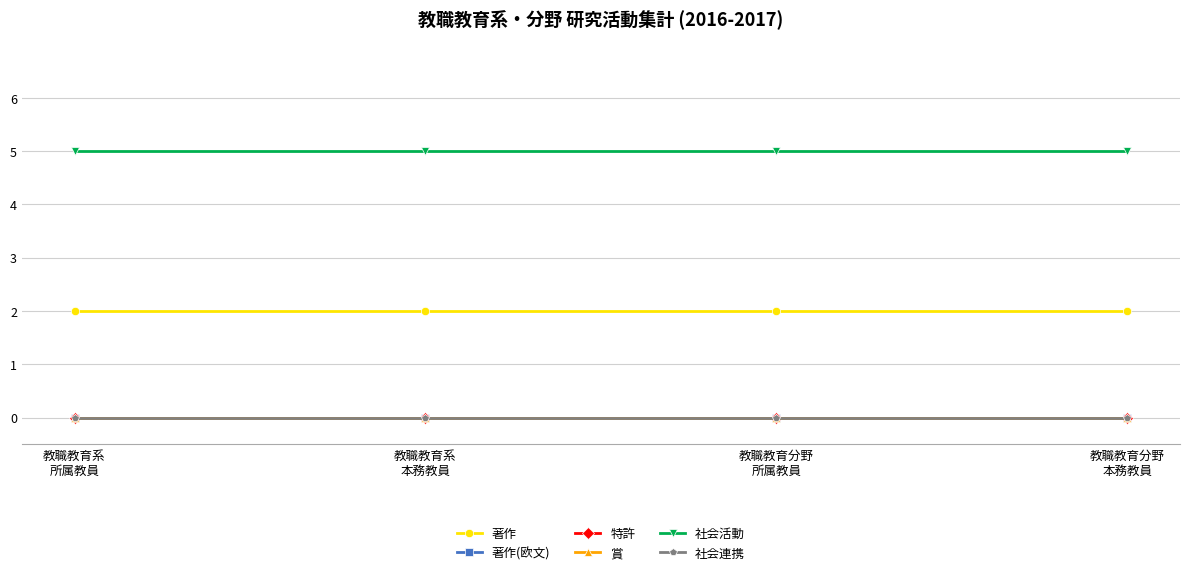

What is the label of the 4th point from the left?

教職教育分野
本務教員